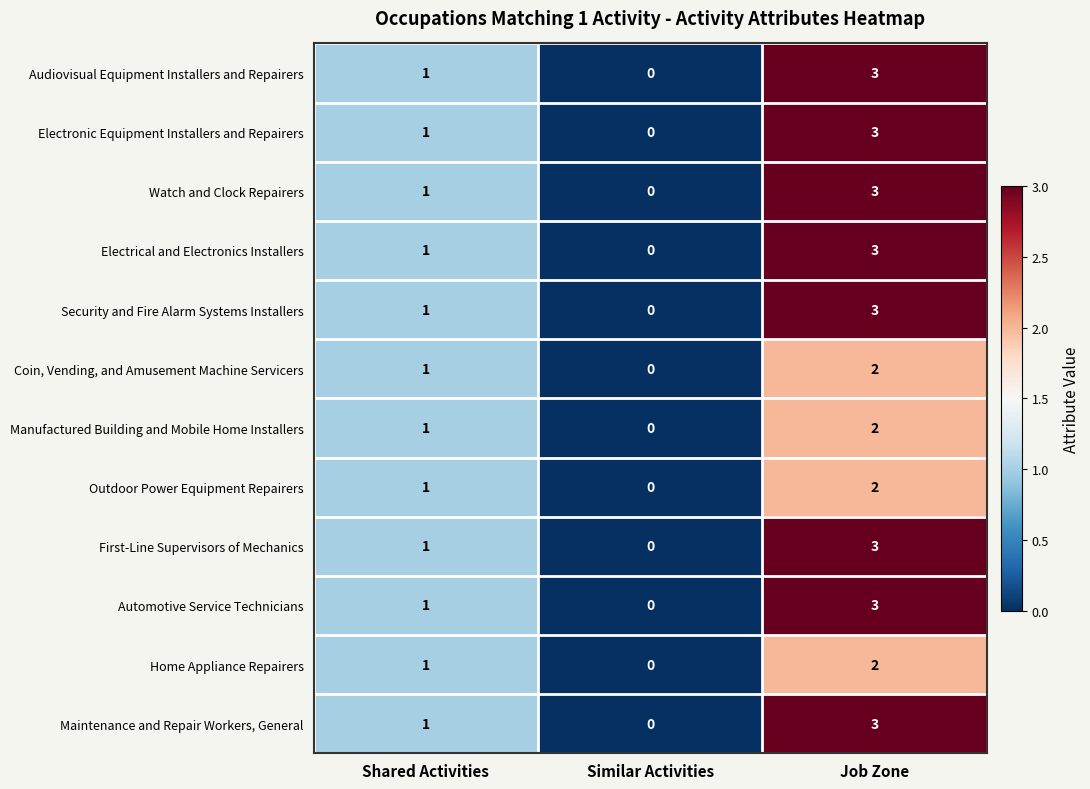

Is it true that First-Line Supervisors of Mechanics equals 5 at Job Zone?

False